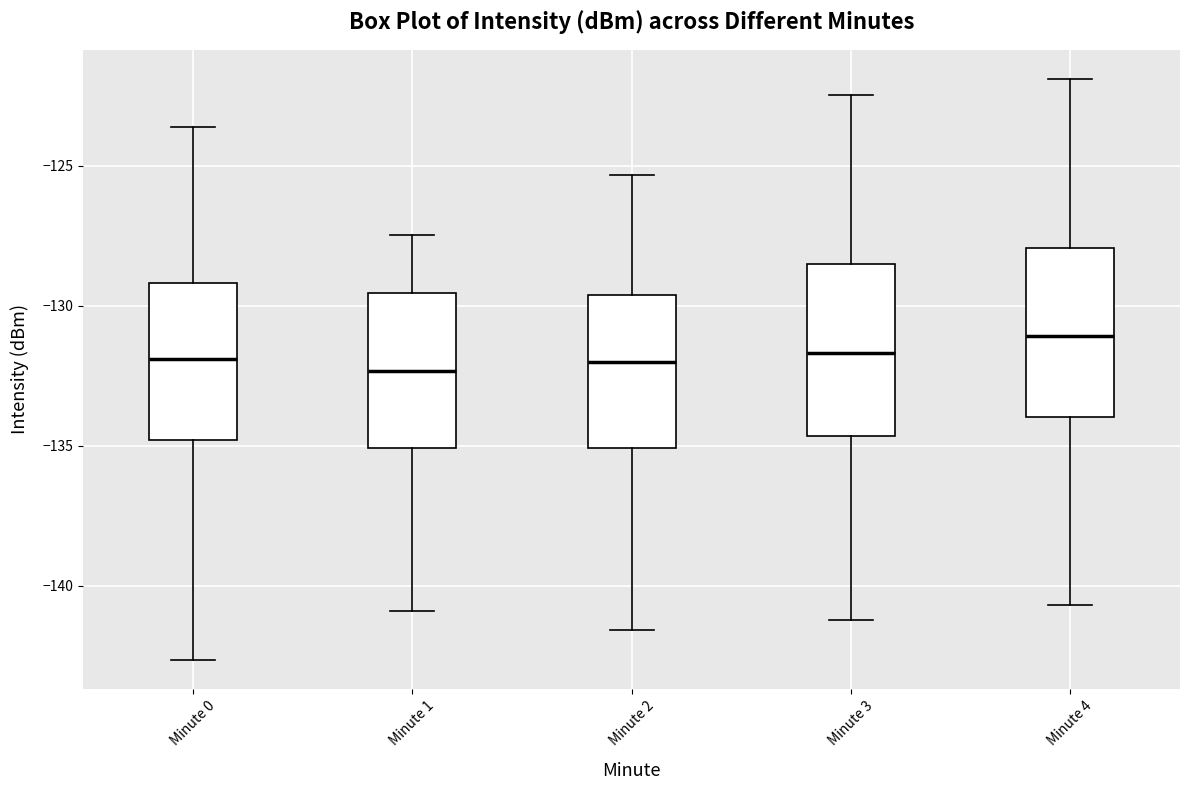

Where is the lower edge of the box for Minute 2 on the y-axis? The values are not printed on the chart, so give them approximately, as read against the axis.

-135.0